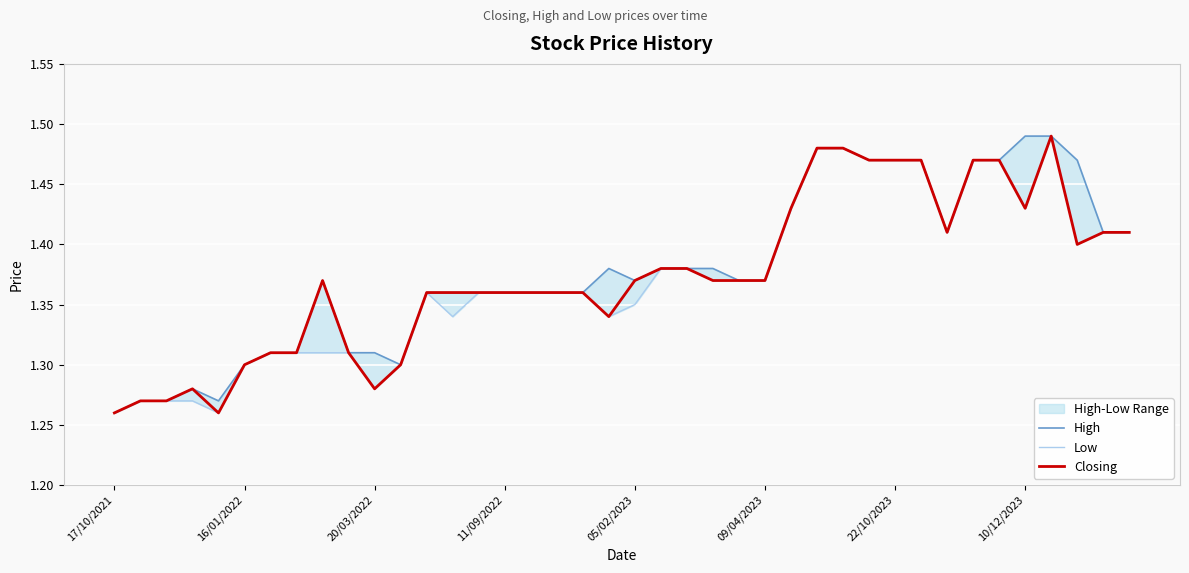

Which series changed the most between 21 and 23?

Low